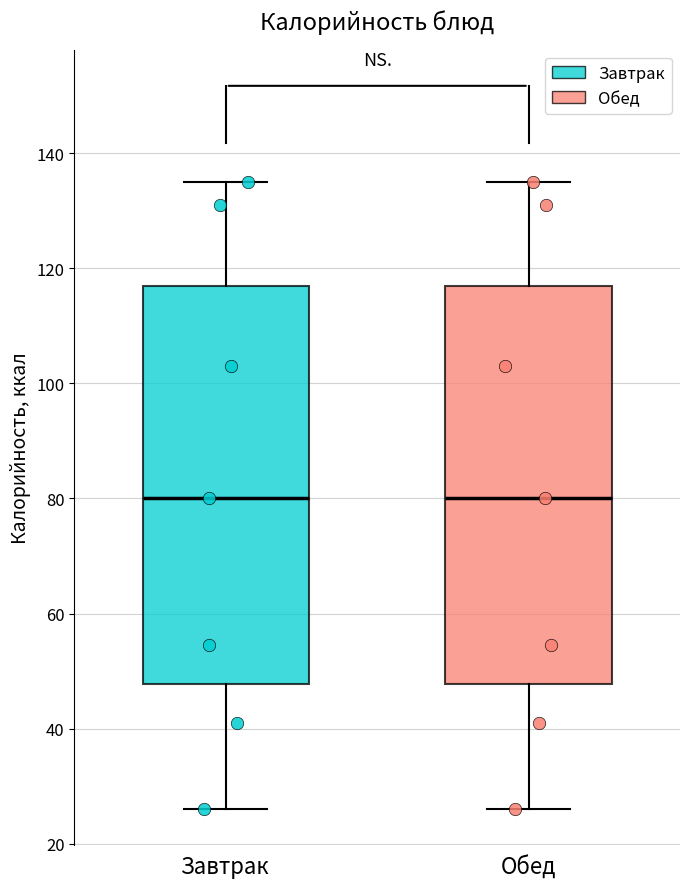

Where does the upper whisker of the box for Обед end on the y-axis? The values are not printed on the chart, so give them approximately, as read against the axis.

136